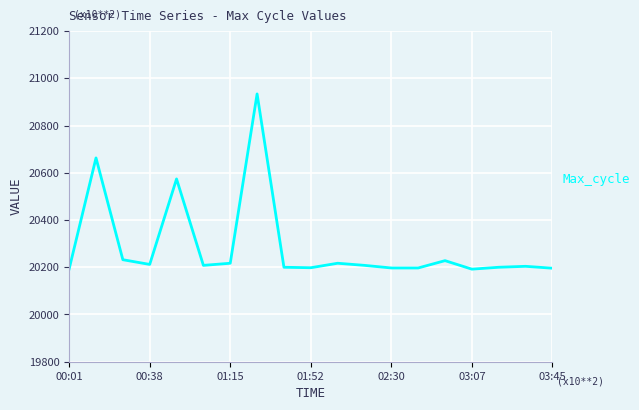

What is the difference between the maximum and minimum values?

742